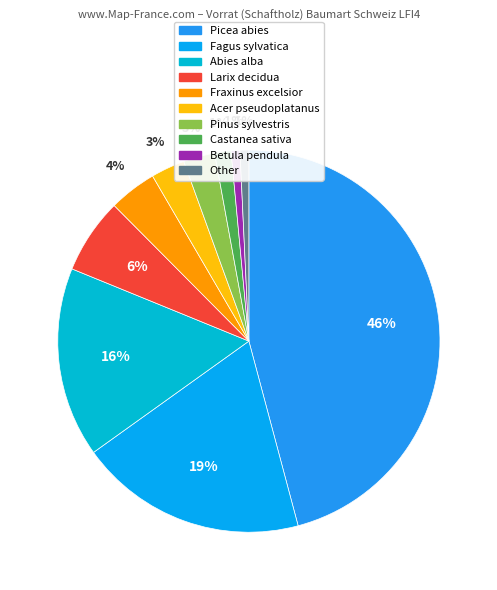

What is the largest slice in the pie chart?

Picea abies